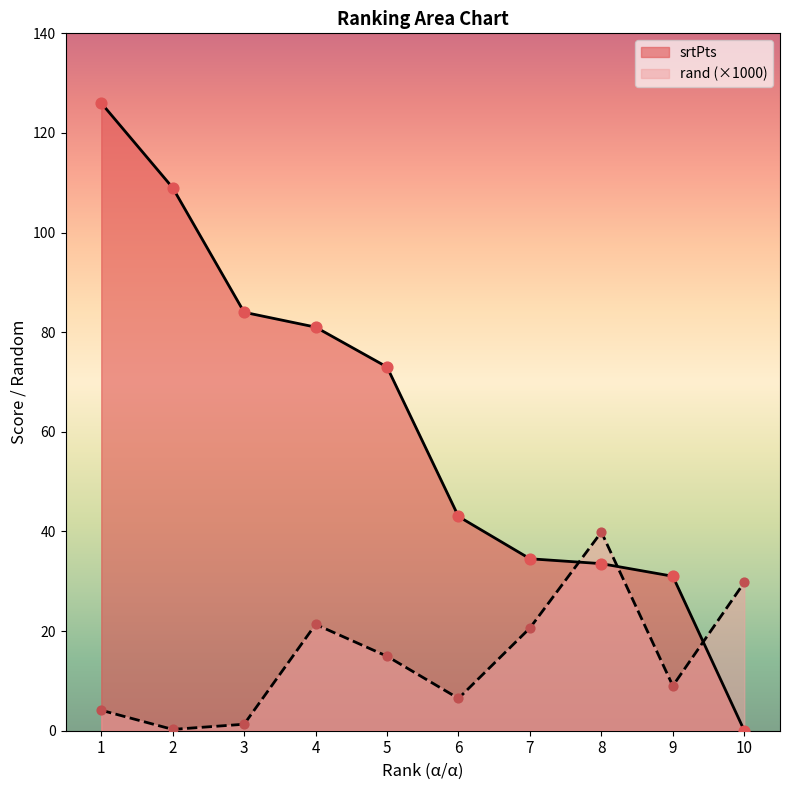

Is the value of rand at 9 greater than the value of srtPts at 3?

No